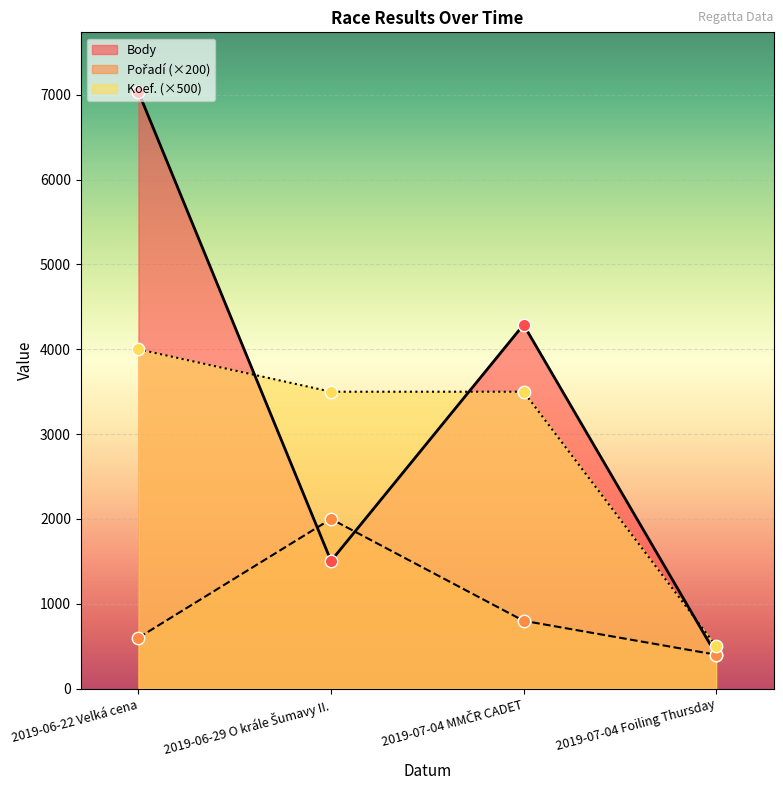

Which series has the widest spread of values?

Body